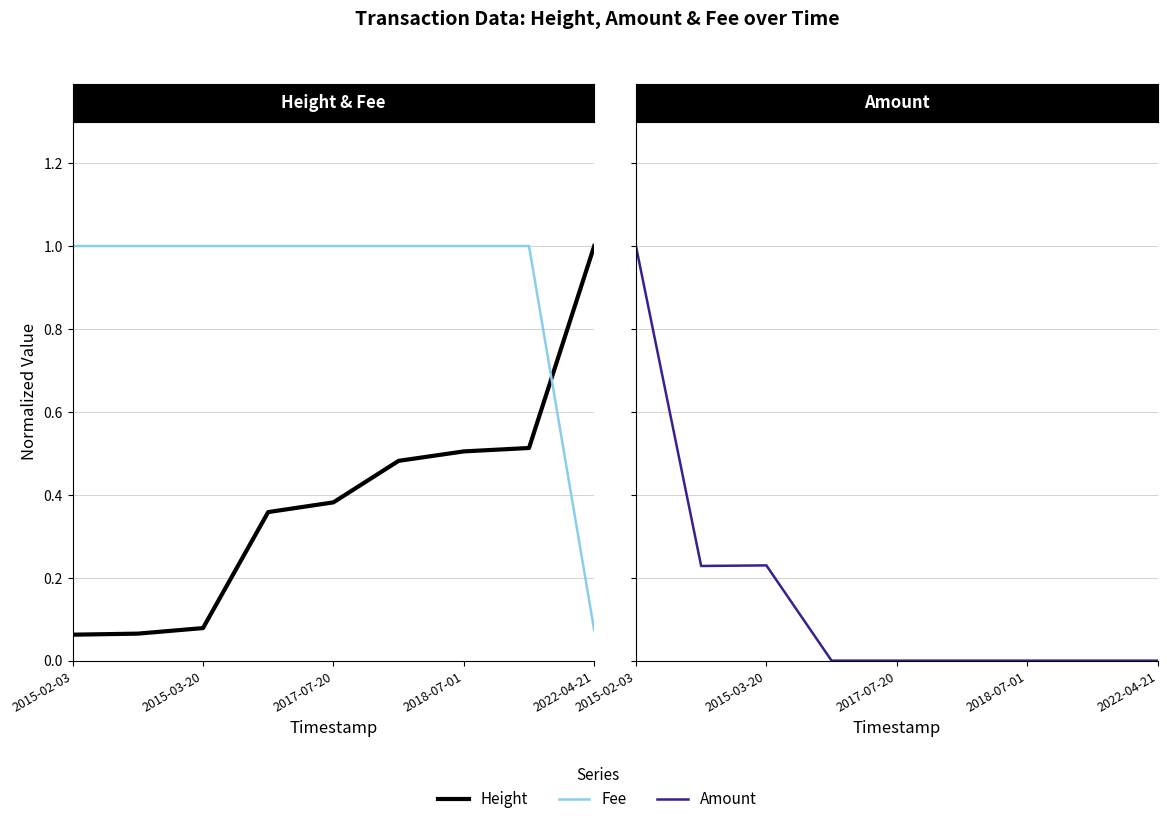

How many Fee values are between 1 and 2?

8